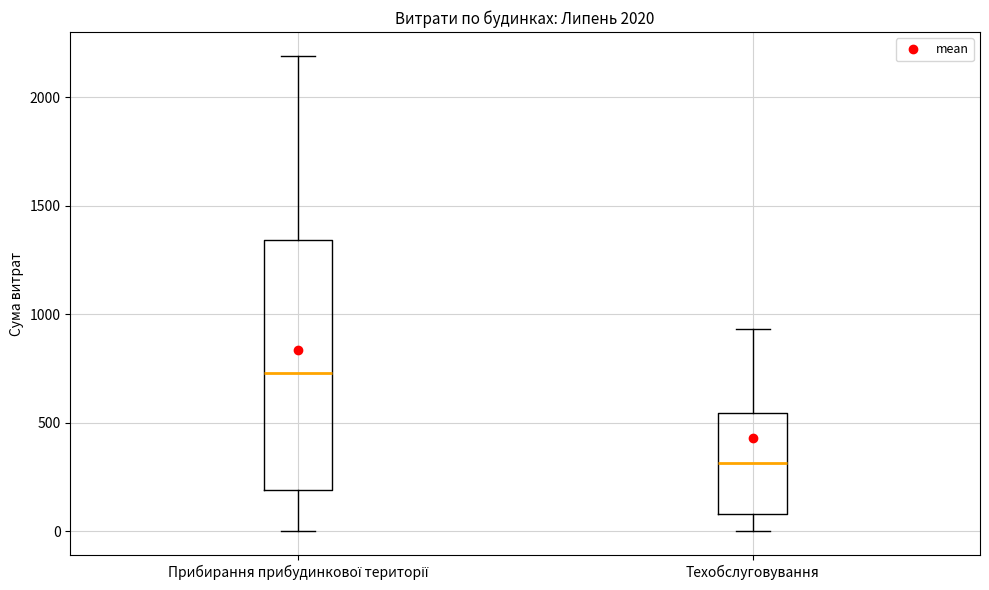

Which box's median line is the lowest?

Техобслуговування